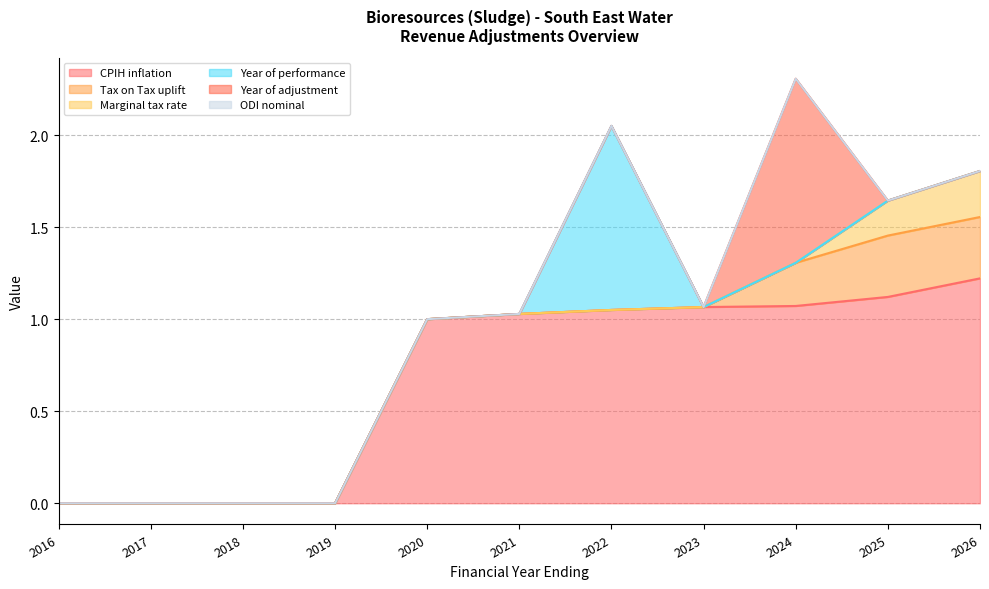

List the series in order of their peak value, highest first.

CPIH inflation, Year of performance, Year of adjustment, Tax on Tax uplift, Marginal tax rate, ODI nominal